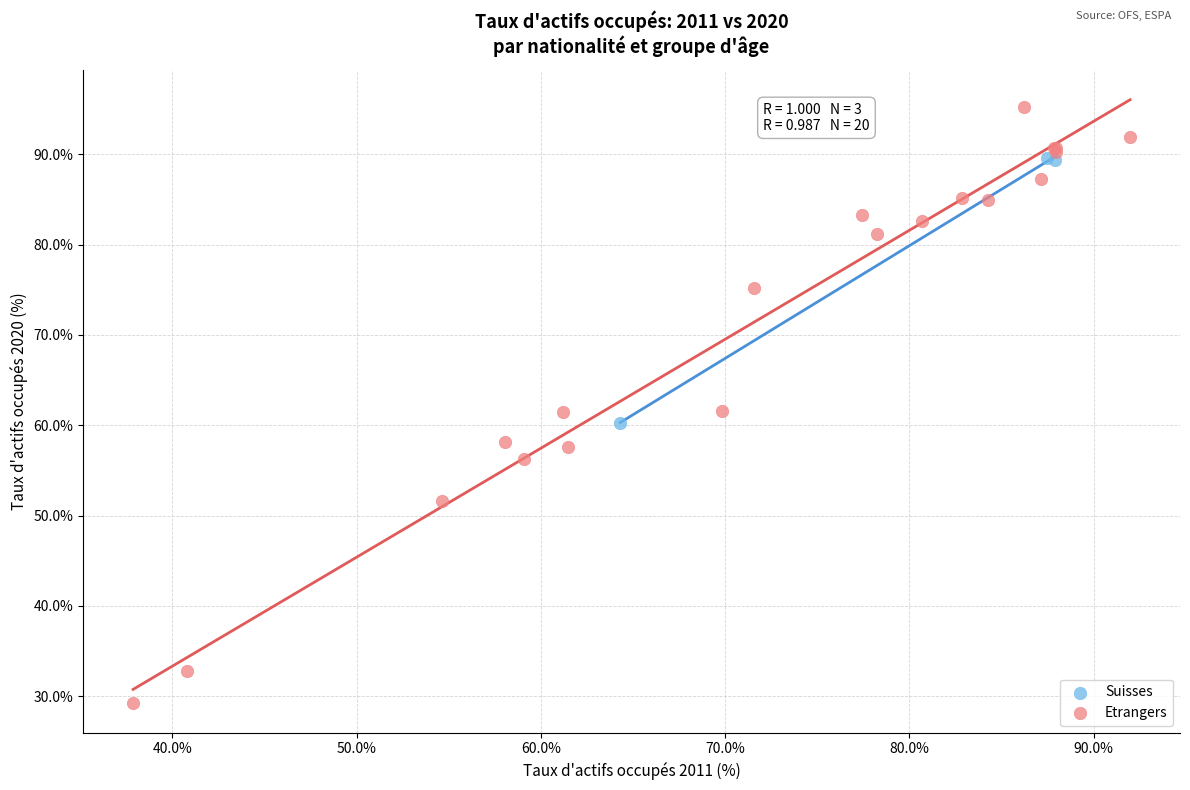

Which series has the largest Y range (max minus min)?

Etrangers